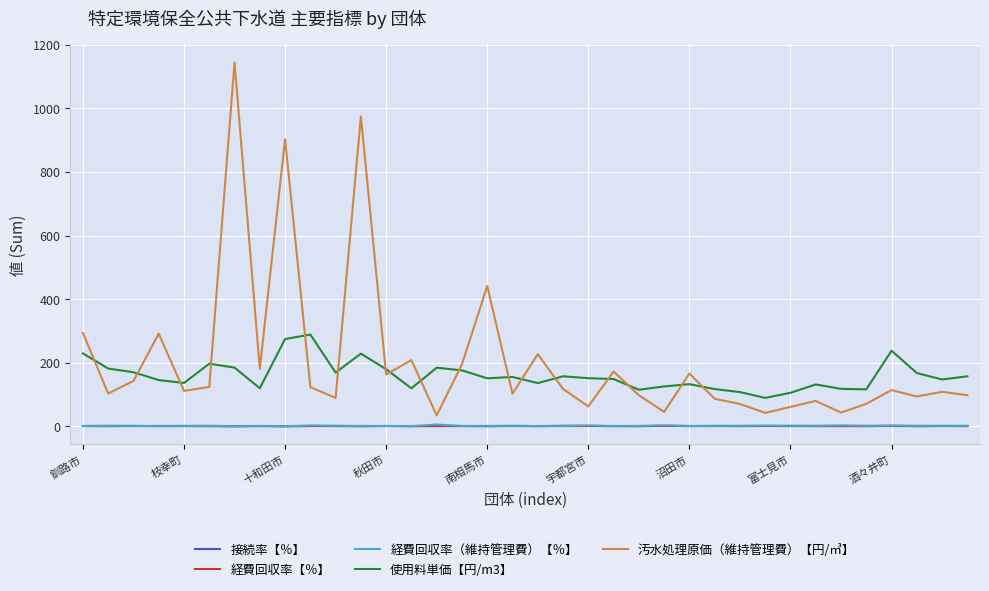

Which series has the largest total across all categories?

汚水処理原価（維持管理費）【円/㎥】